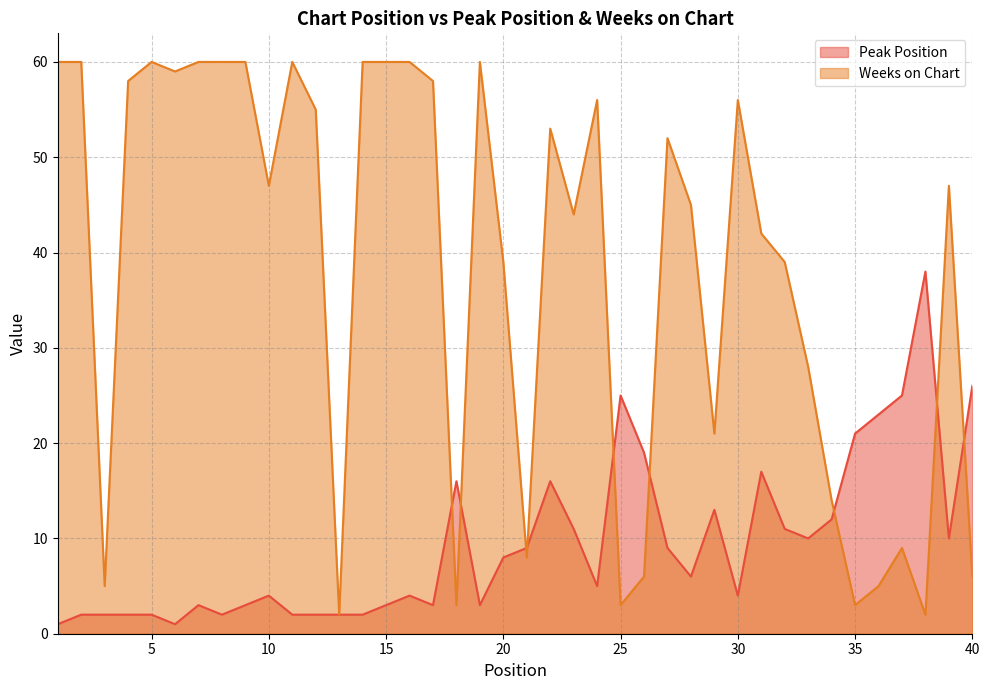

Rank the series by their average value, from highest to lowest.

Weeks on Chart, Peak Position